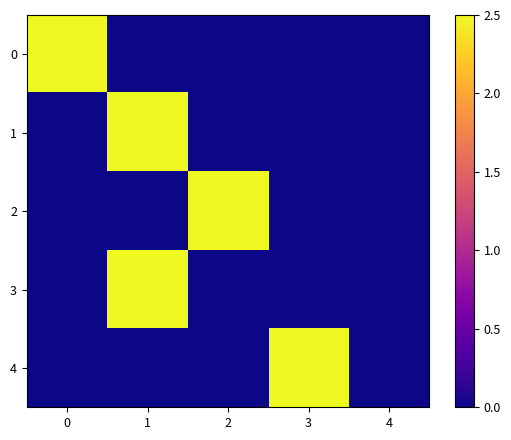

Rank the series at 4 from highest to lowest value.

0, 1, 2, 3, 4